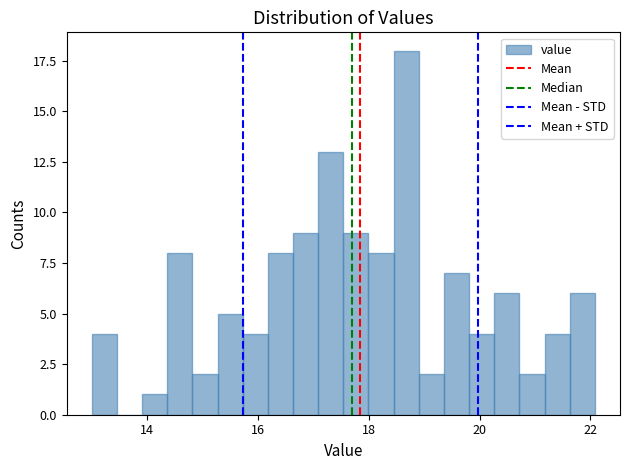

Around what value on the x-axis is the tallest bar? Give the approximate position of its centre, as read against the axis.

18.6